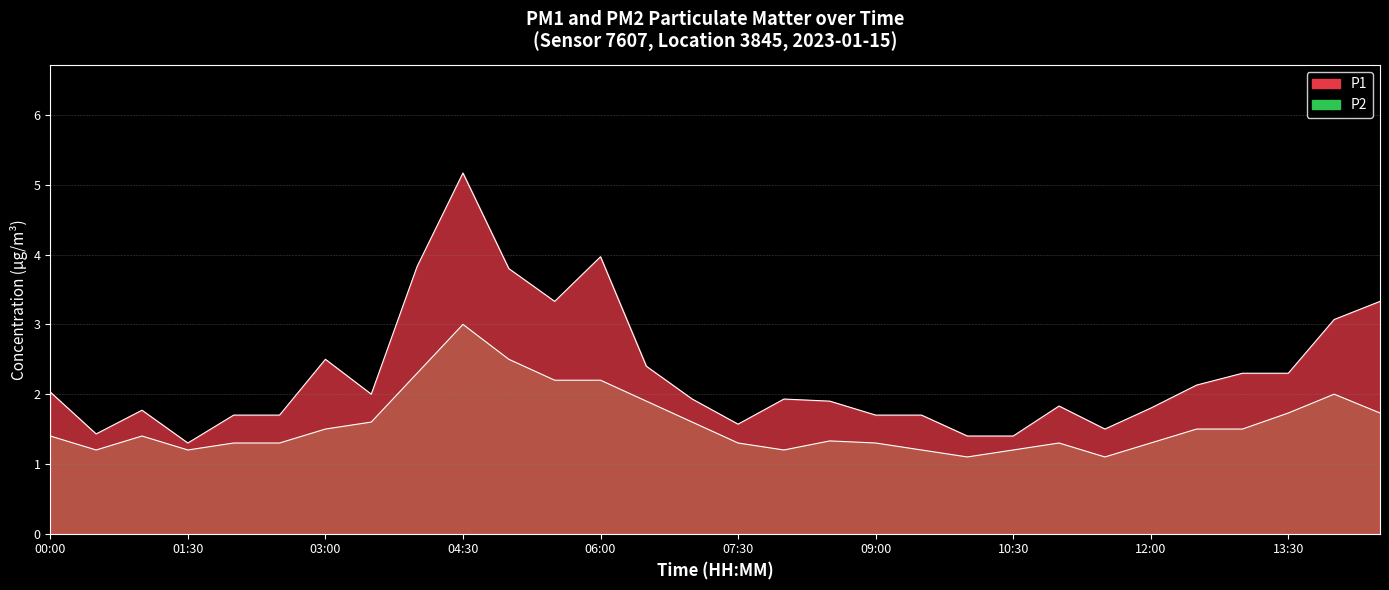

What are all the series names shown in the legend?

P1, P2